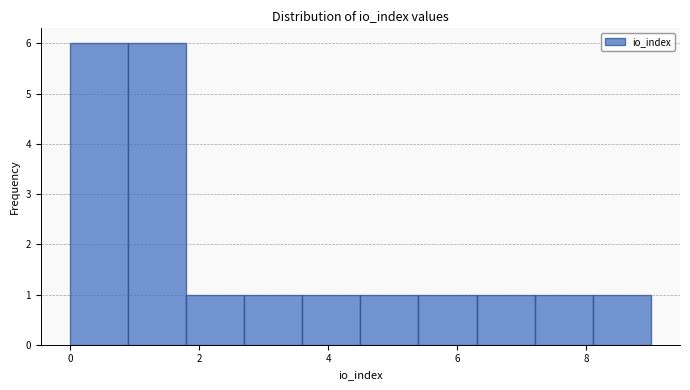

Reading left to right, transcribe this chart: for each bar, give the range it covers on the x-axis and its height. Neither the bar edges nor the heights are printed on the chart, so give them approximately, as read against the axes.

0.0 to 0.9: 6
0.9 to 1.8: 6
1.8 to 2.7: 1
2.7 to 3.6: 1
3.6 to 4.5: 1
4.5 to 5.4: 1
5.4 to 6.3: 1
6.3 to 7.2: 1
7.2 to 8.1: 1
8.1 to 9.0: 1